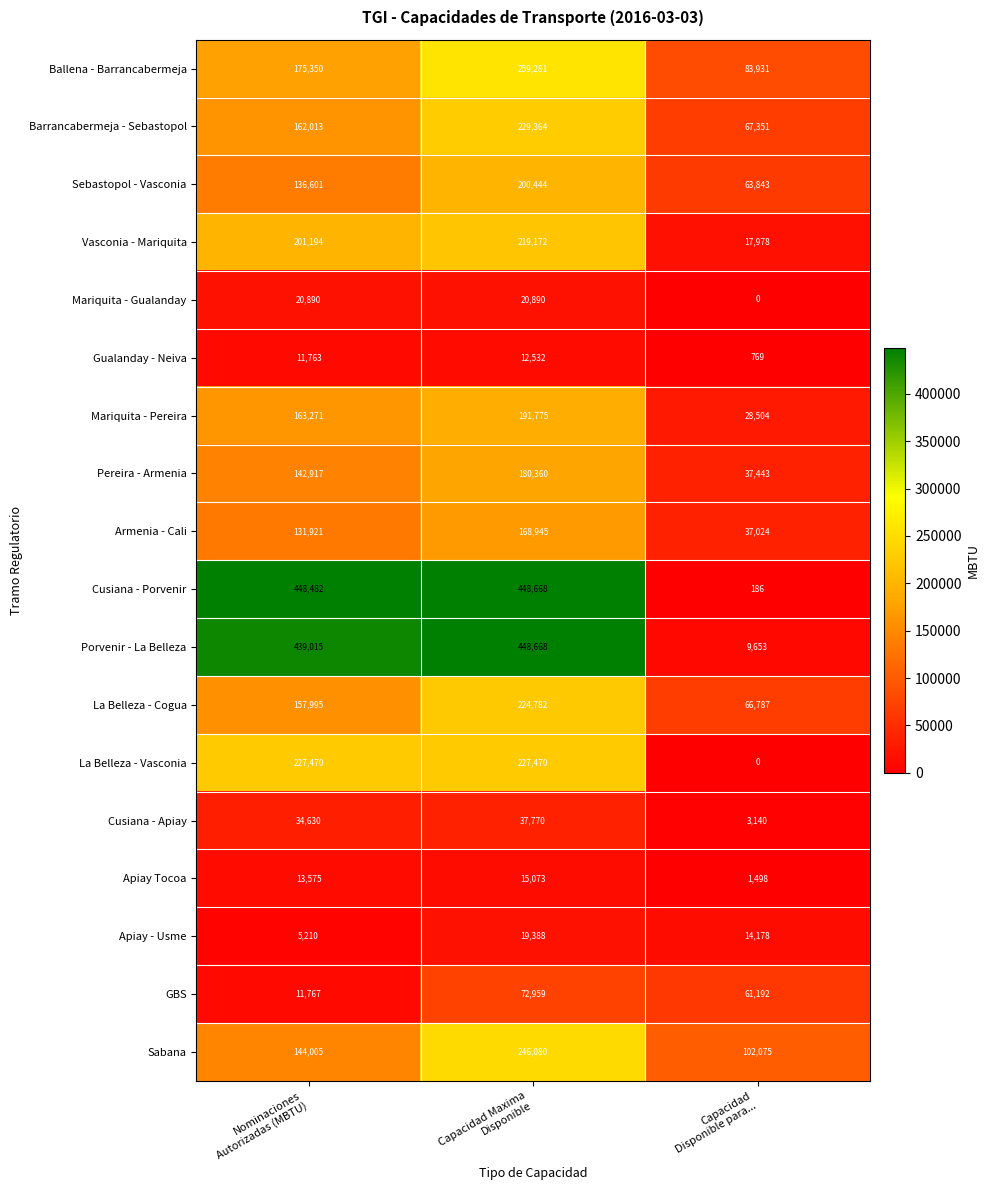

Count the Ballena - Barrancabermeja values in the range 83931 to 259281.

3